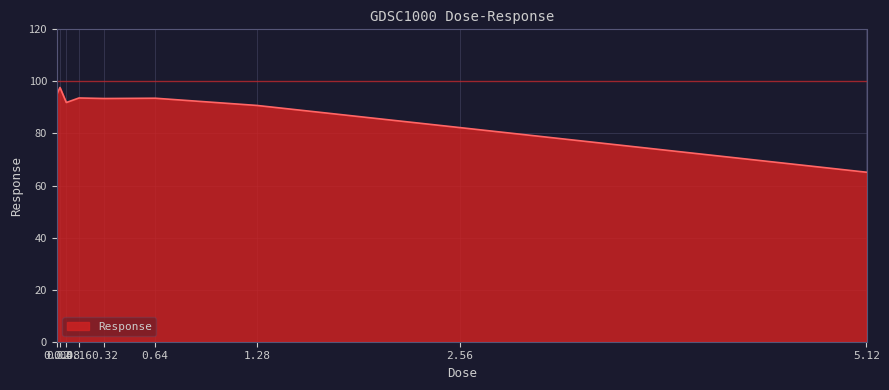

What is the maximum value shown in the chart?

97.7